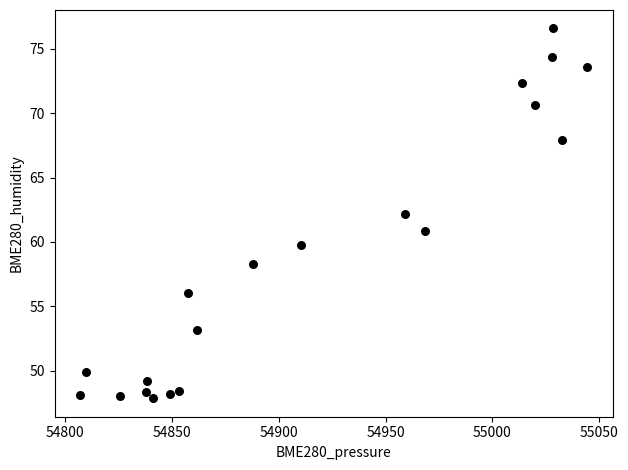

What is the range of X values (max minus min)?

237.6